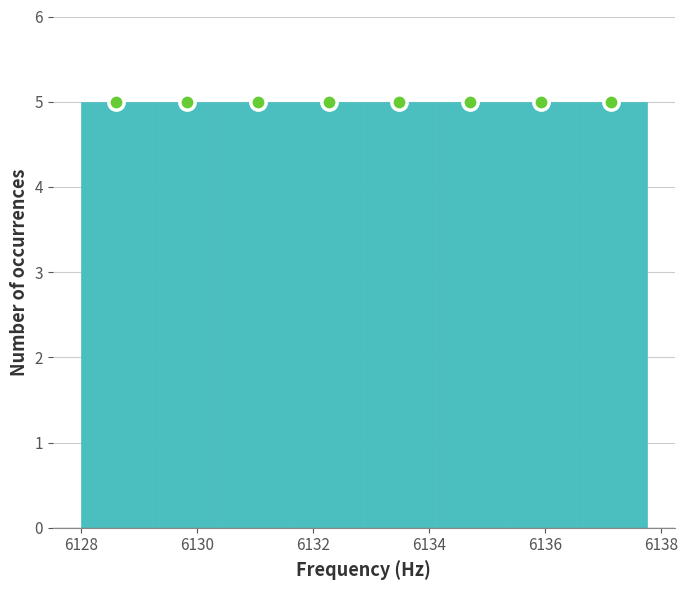

Reading left to right, transcribe this chart: for each bar, give the range it covers on the x-axis and its height. Neither the bar edges nor the heights are printed on the chart, so give them approximately, as read against the axes.

6128.0 to 6129.2: 5
6129.2 to 6130.4: 5
6130.4 to 6131.6: 5
6131.6 to 6132.8: 5
6132.8 to 6134.0: 5
6134.0 to 6135.4: 5
6135.4 to 6136.6: 5
6136.6 to 6137.8: 5